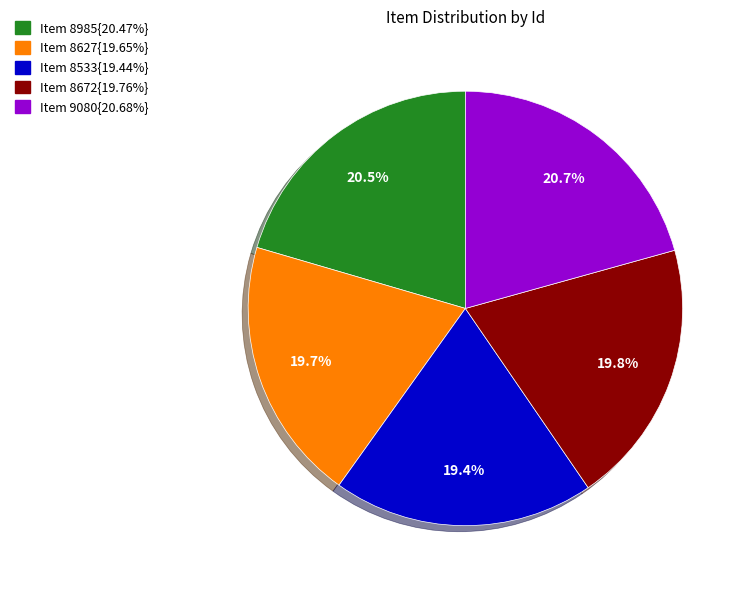

Is there any slice that represents more than half of the pie?

No